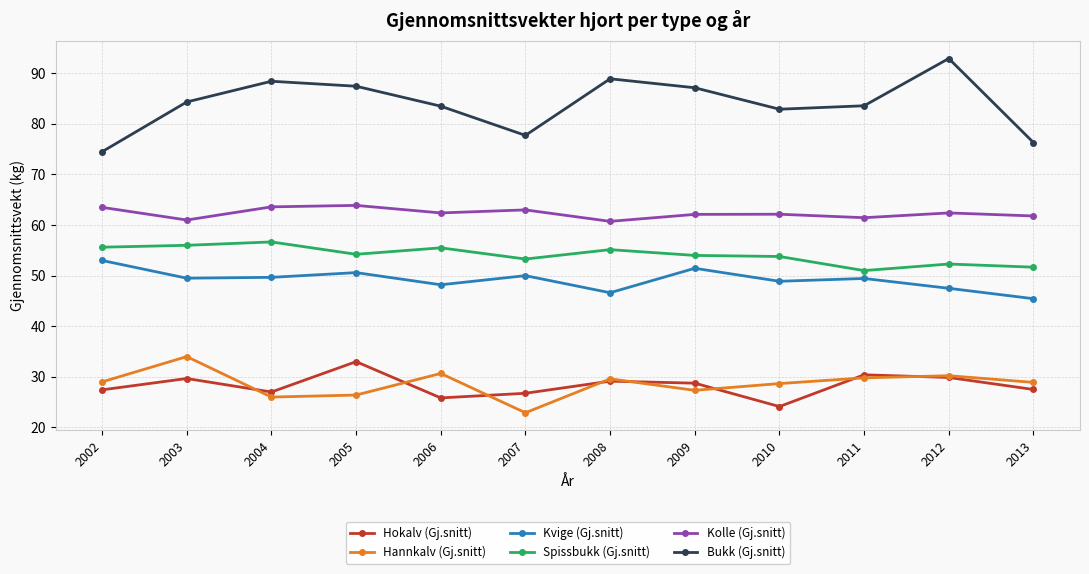

What are all the series names shown in the legend?

Hokalv (Gj.snitt), Hannkalv (Gj.snitt), Kvige (Gj.snitt), Spissbukk (Gj.snitt), Kolle (Gj.snitt), Bukk (Gj.snitt)